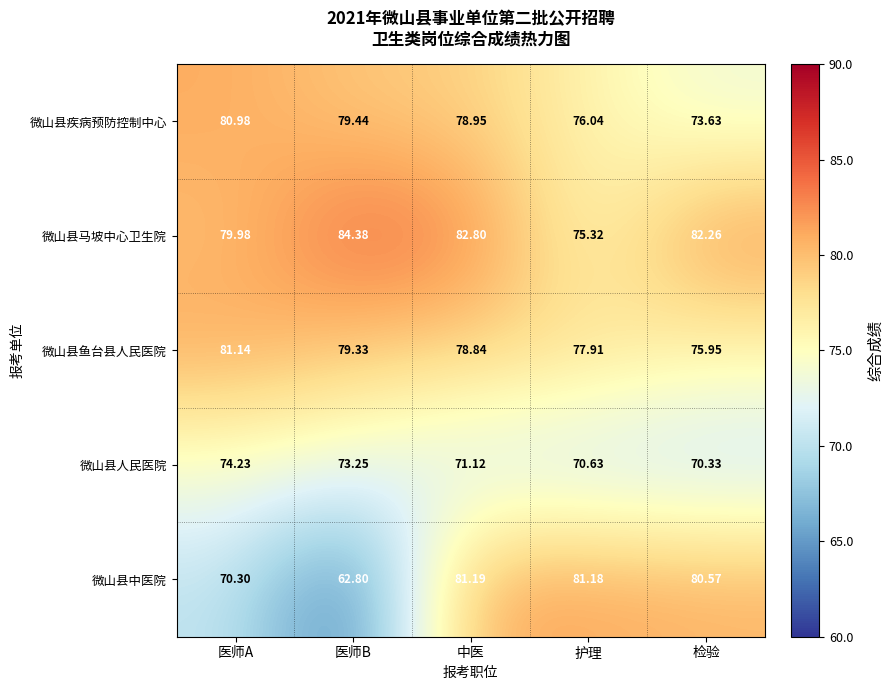

Which series changed the most between 医师A and 检验?

微山县中医院